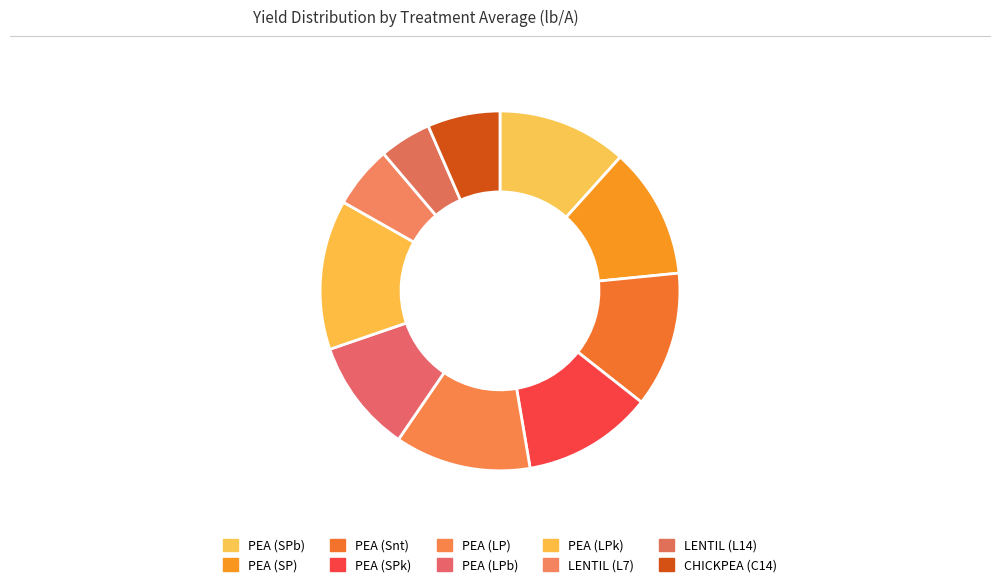

To the nearest percent, what is the average slice percentage?

10%